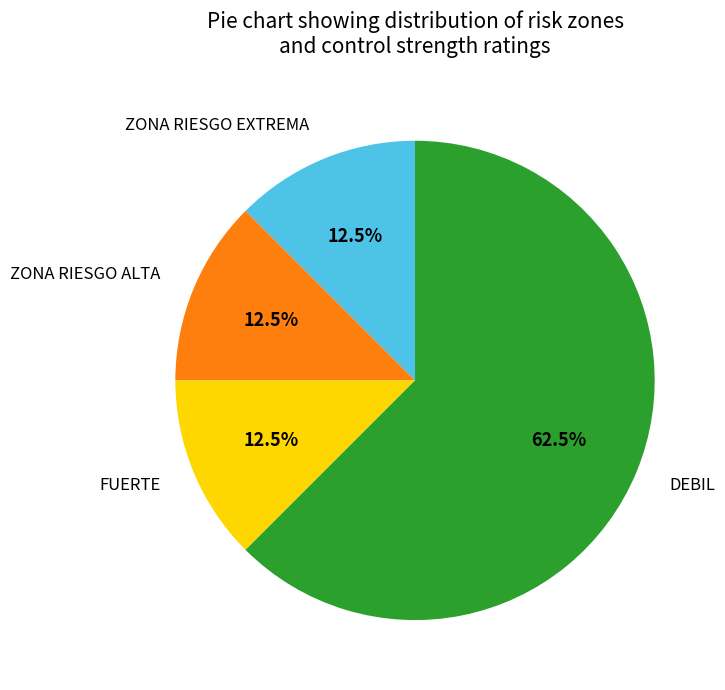

Is there a majority slice in this chart?

Yes